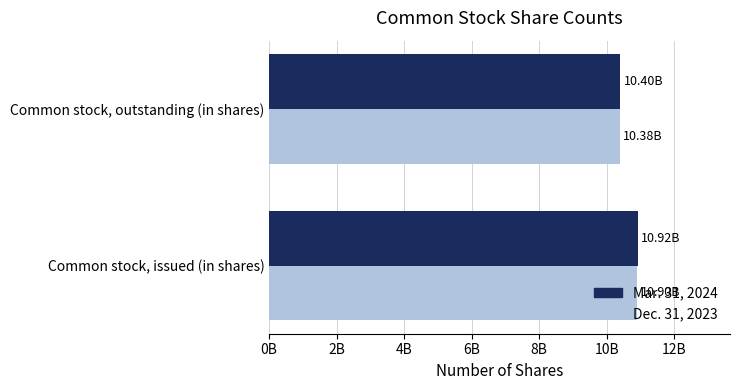

What are all the series names shown in the legend?

Mar. 31, 2024, Dec. 31, 2023